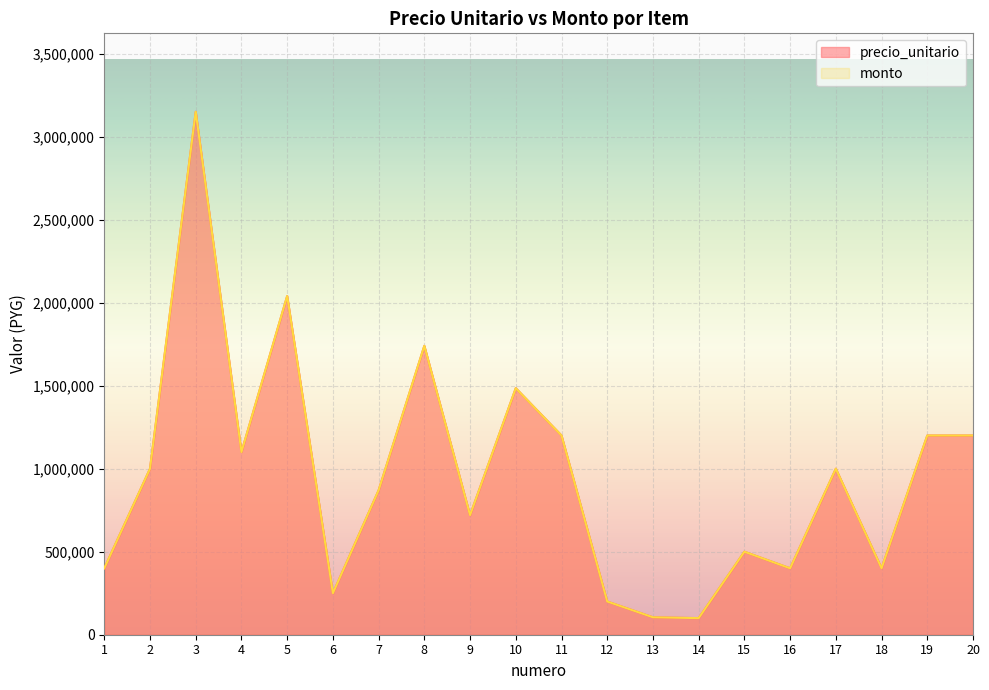

Where is the first local minimum for monto?

4